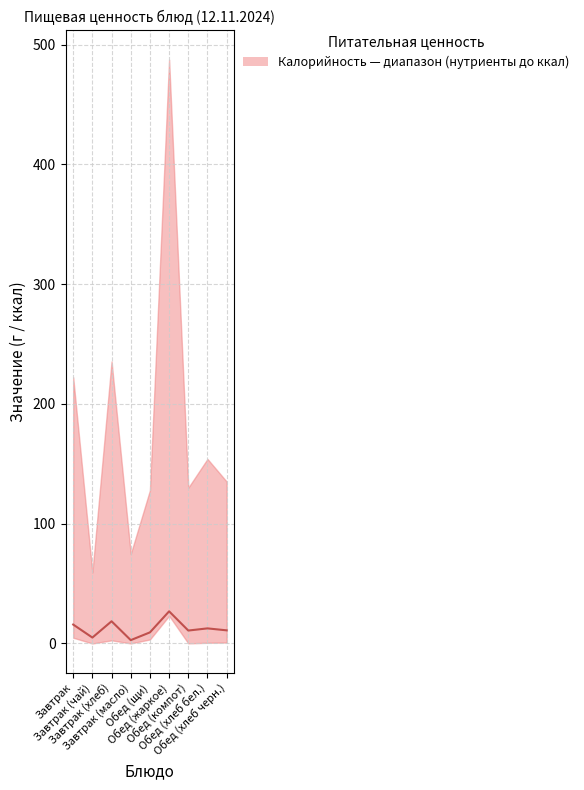

Does the chart display data point markers on the line(s)?

No